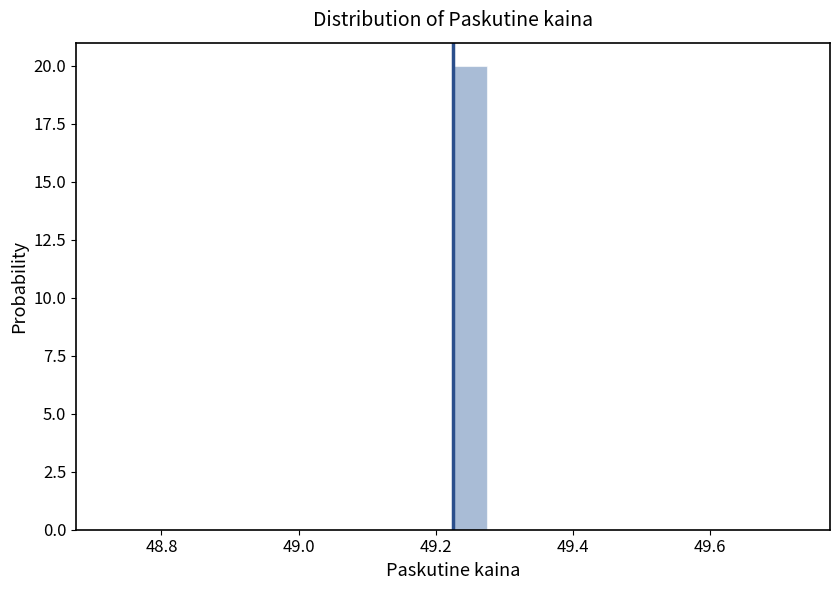

Around what value on the x-axis is the tallest bar? Give the approximate position of its centre, as read against the axis.

49.26